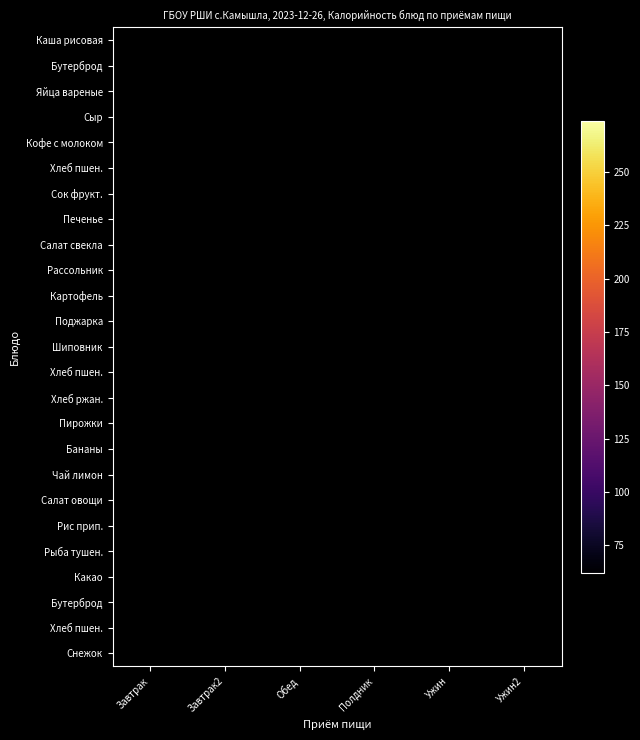

What is the difference between the highest and lowest values at Завтрак?

211.0